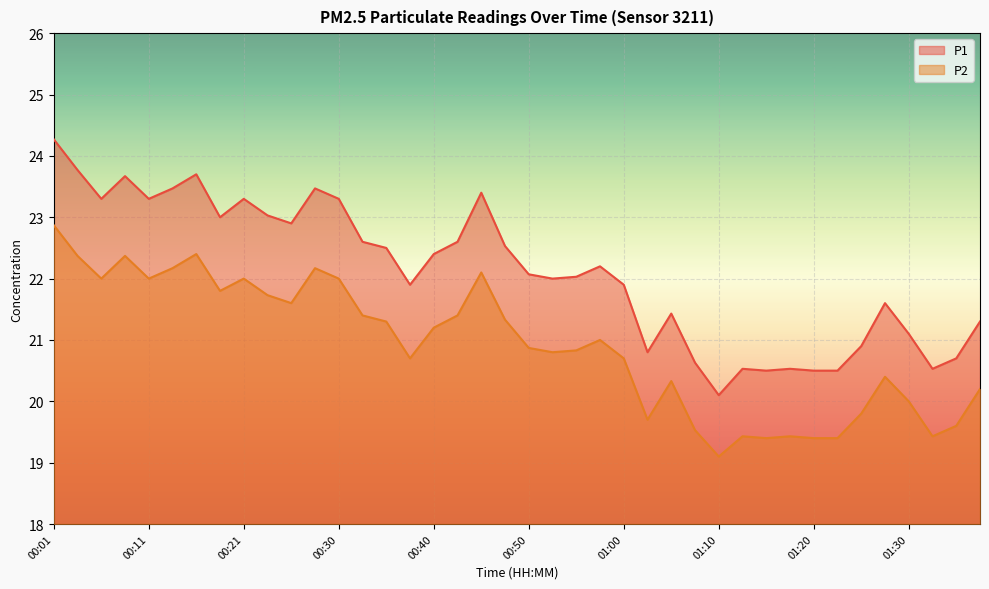

Reading right to left, list all the values displayed in this chart.

P1: 21.3	20.7	20.5	21.1	21.6	20.9	20.5	20.5	20.5	20.5	20.5	20.1	20.6	21.4	20.8	21.9	22.2	22.0	22.0	22.1	22.5	23.4	22.6	22.4	21.9	22.5	22.6	23.3	23.5	22.9	23.0	23.3	23.0	23.7	23.5	23.3	23.7	23.3	23.8	24.3
P2: 20.2	19.6	19.4	20.0	20.4	19.8	19.4	19.4	19.4	19.4	19.4	19.1	19.5	20.3	19.7	20.7	21.0	20.8	20.8	20.9	21.3	22.1	21.4	21.2	20.7	21.3	21.4	22.0	22.2	21.6	21.7	22.0	21.8	22.4	22.2	22.0	22.4	22.0	22.4	22.9